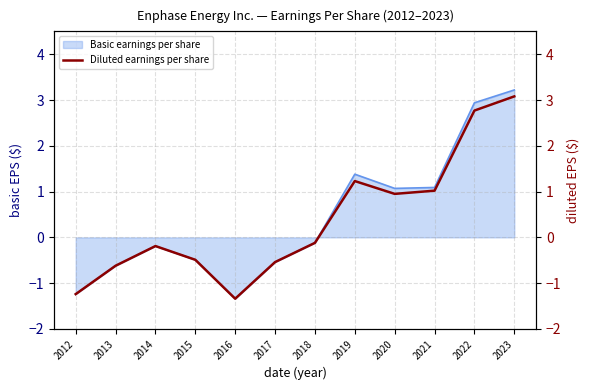

How many points are lower than both their immediate neighbors (excluding endpoints)?

2